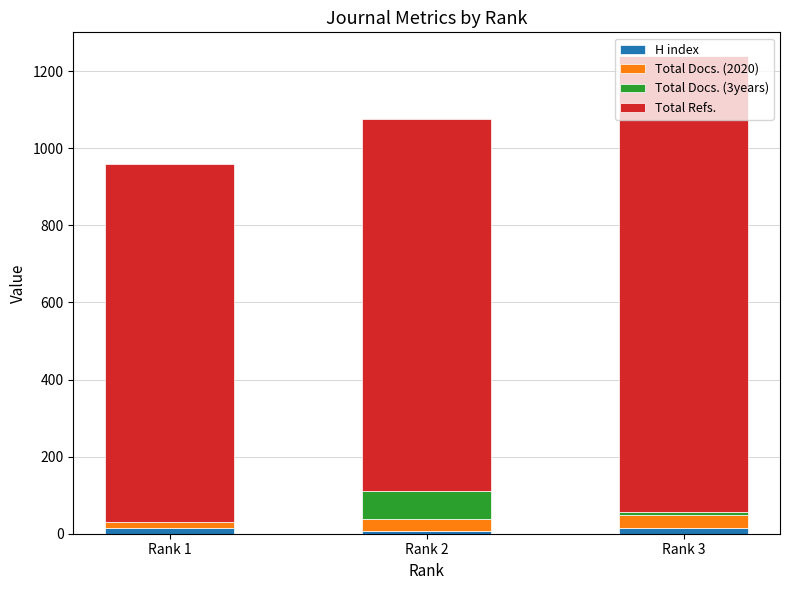

How many data points does each series have?

3